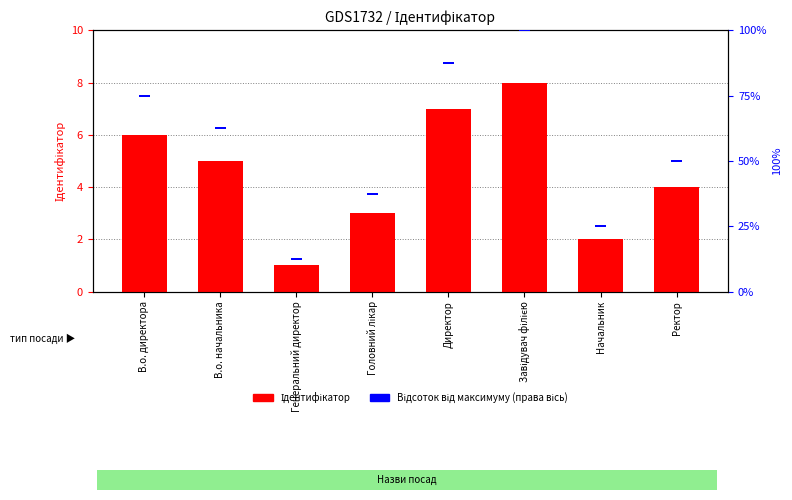

Does the chart contain any negative values?

No